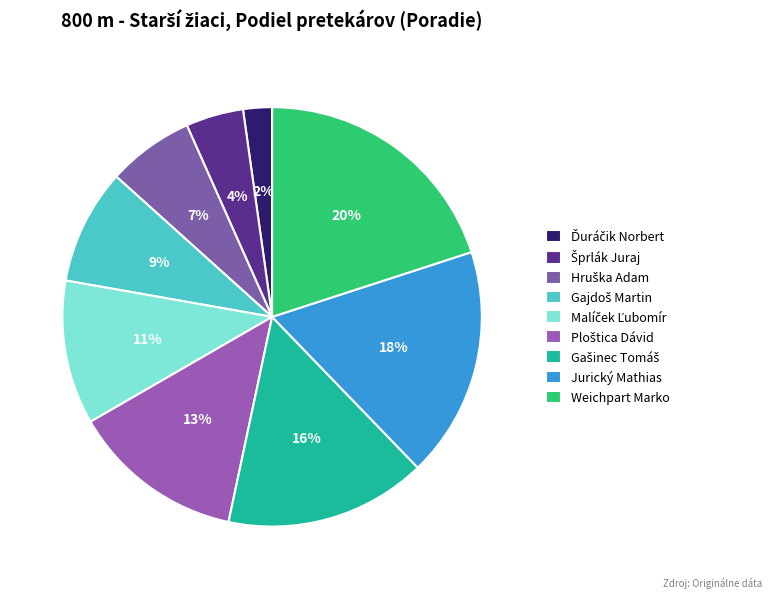

Count the number of slices in the pie.

9